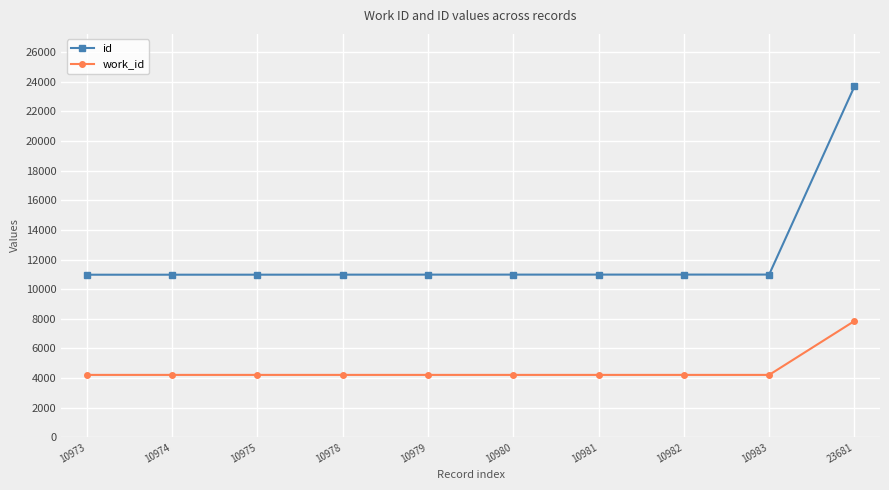

Which category has the highest value across all series?

23681